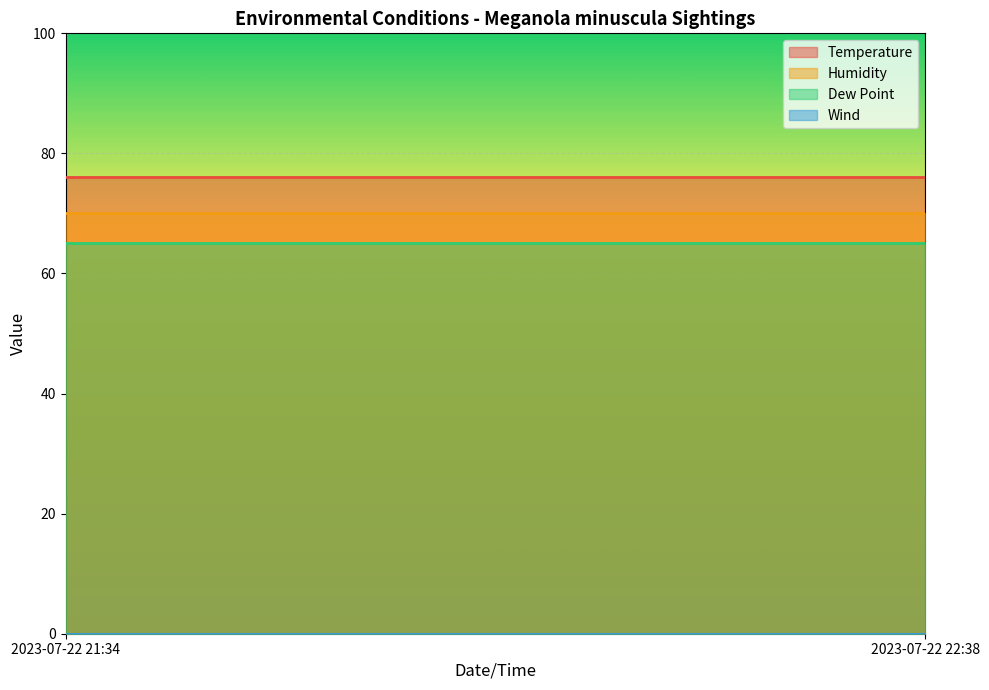

True or false: Wind has a value of 0 at 2023-07-22 21:34.

True